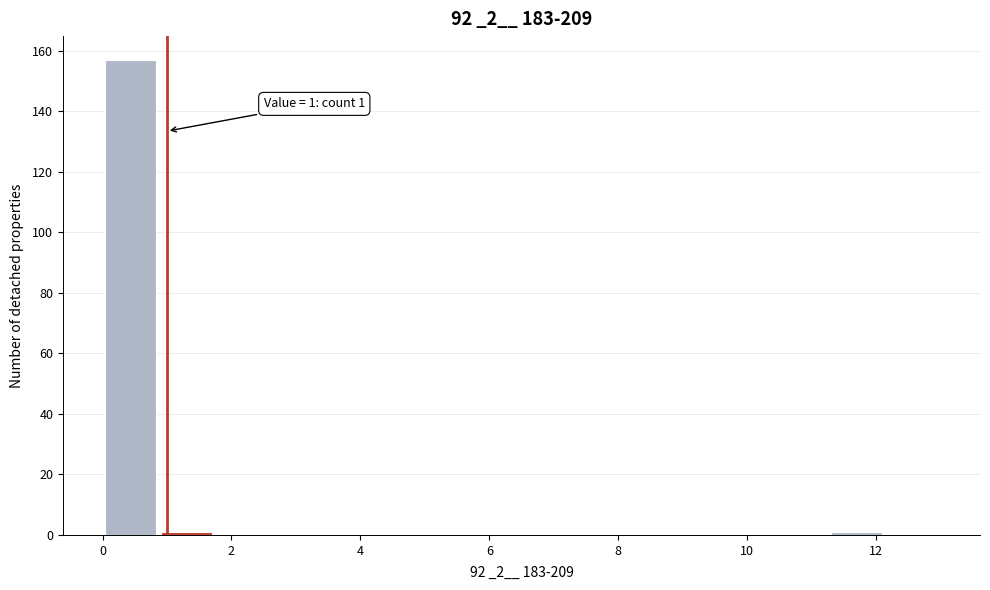

Over which range of the x-axis is the bar tallest?

0.0 to 0.8